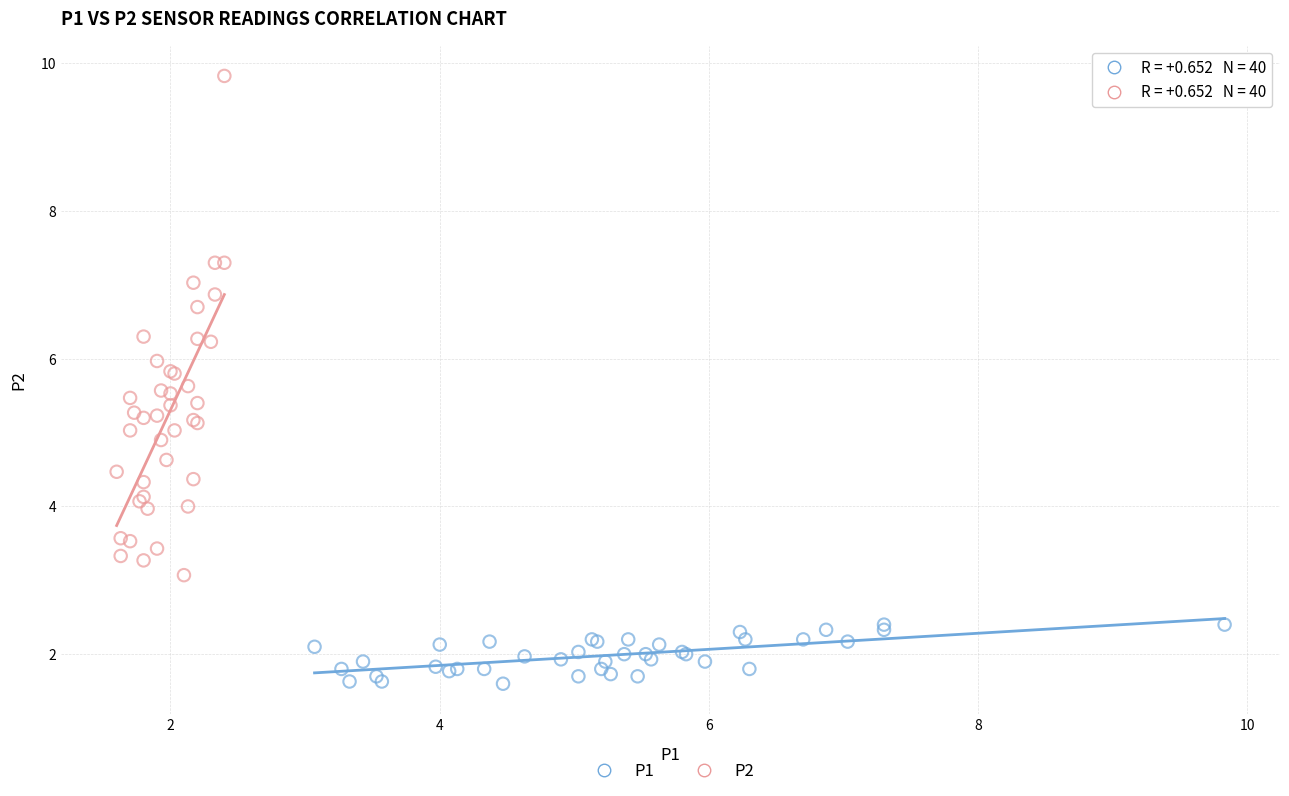

What are all the series names shown in the legend?

P1, P2